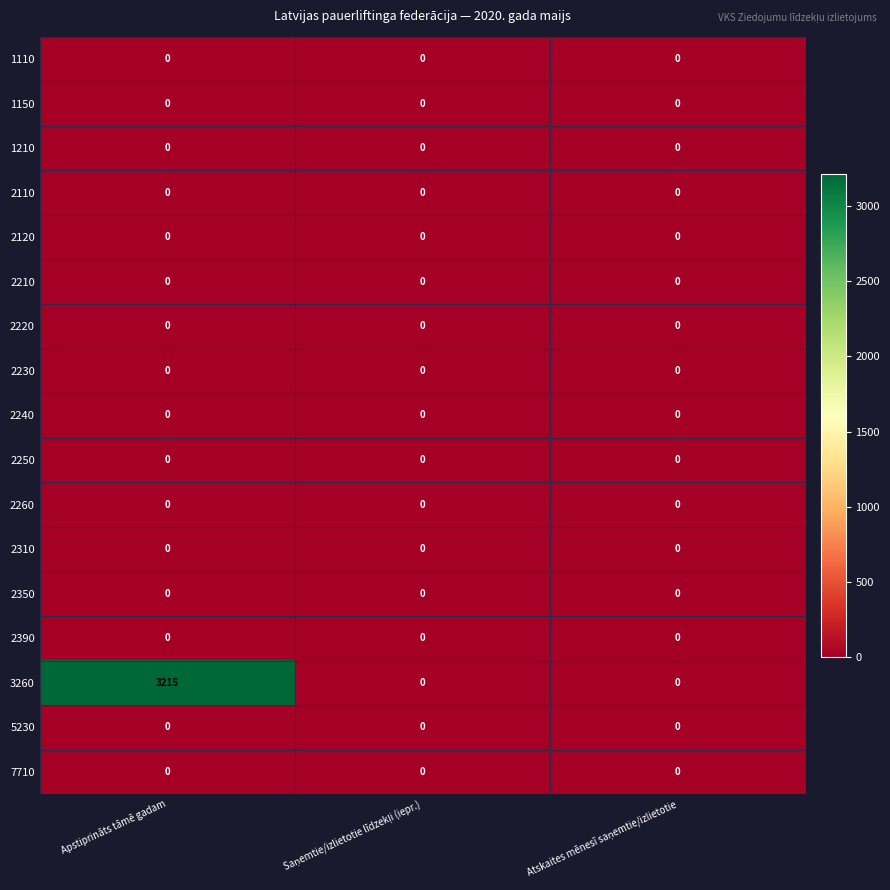

Which series has the largest total across all categories?

3260